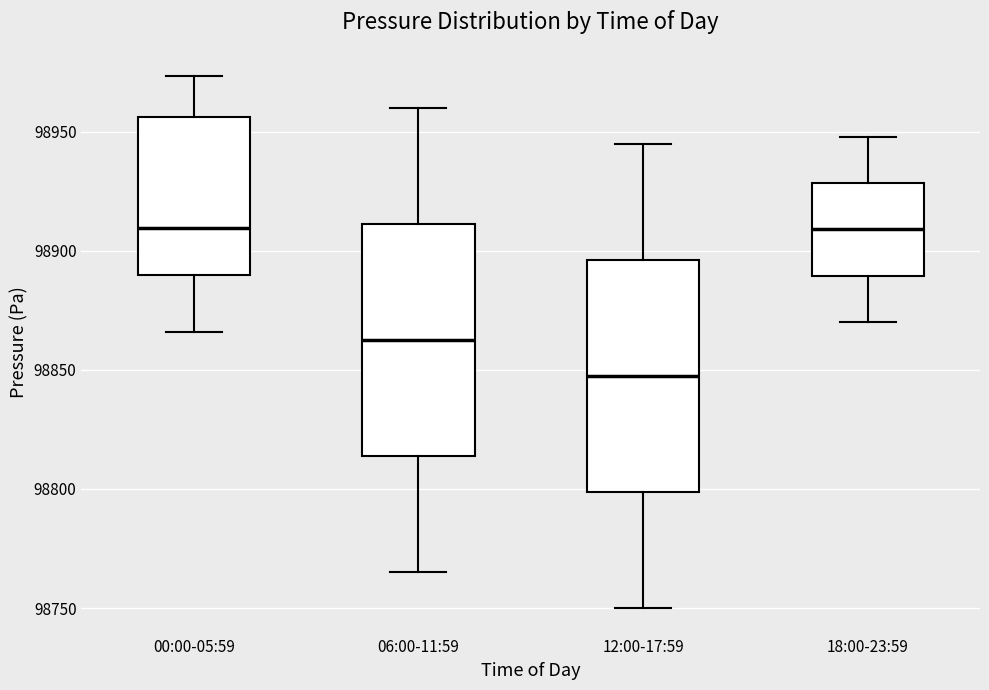

Which box has the lowest median line?

12:00-17:59